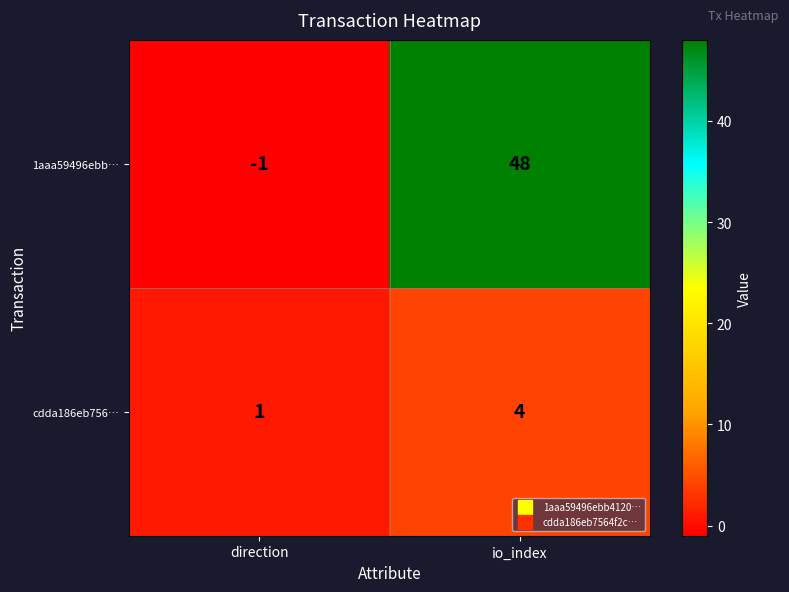

At which category is the sum across all series the highest?

io_index